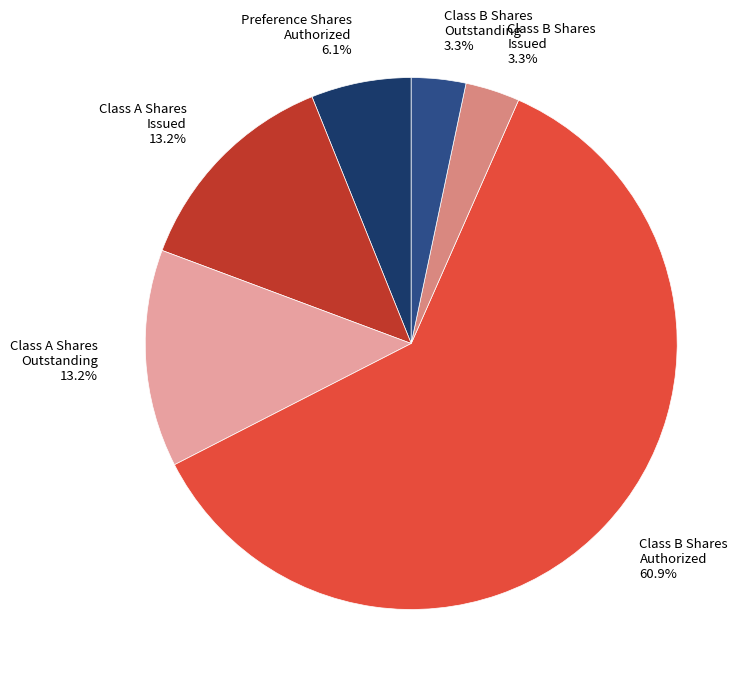

Does any single category account for the majority?

Yes